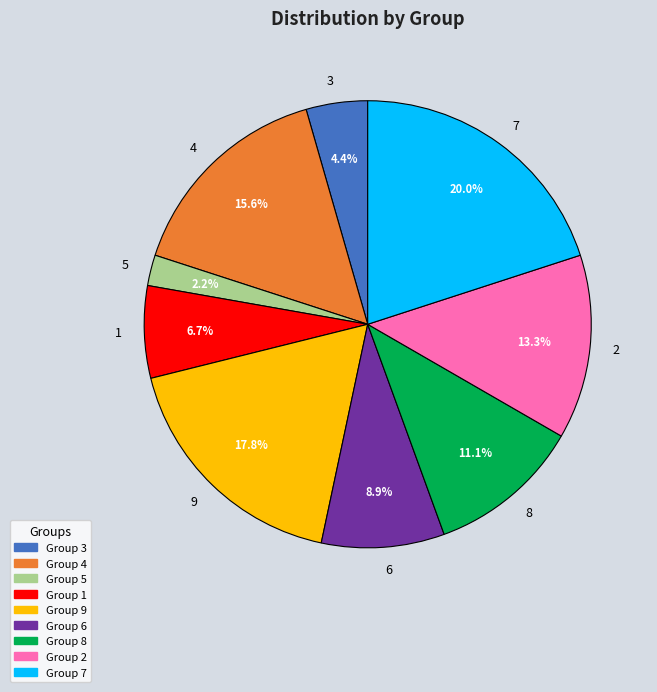

To the nearest percent, what is the average slice percentage?

11%